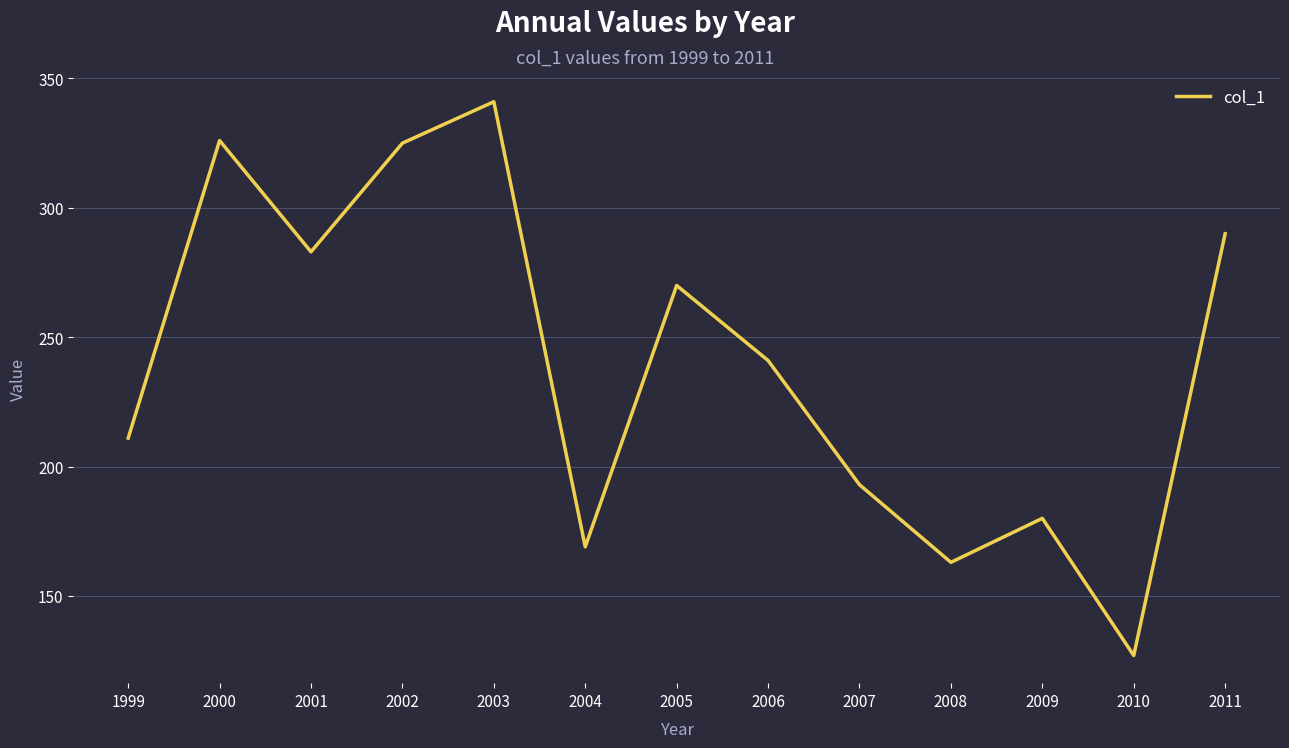

Between 2003 and 2011, which is larger?

2003